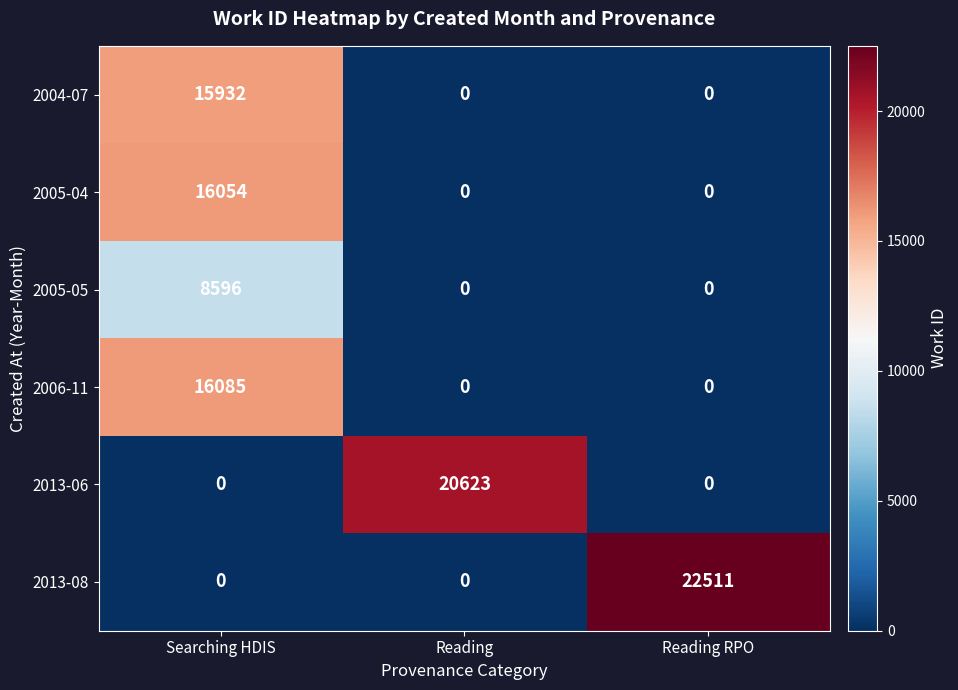

The value of 2006-11 at Reading is 0. True or false?

True